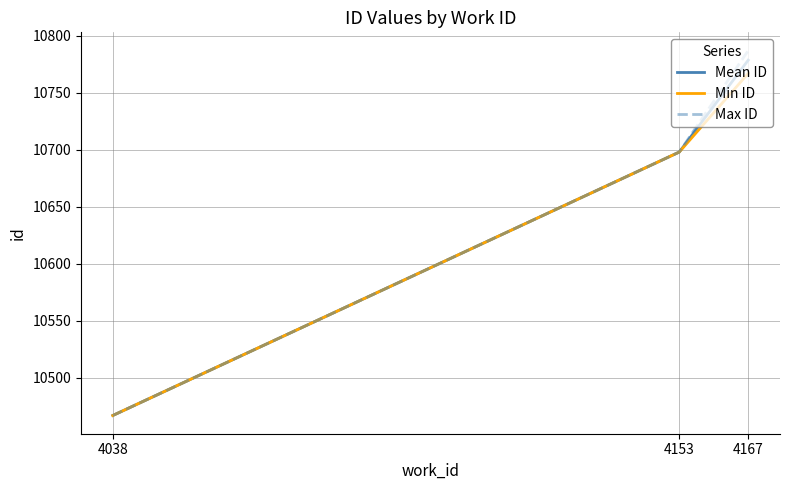

At which label is Min ID closest to 10617?

4153